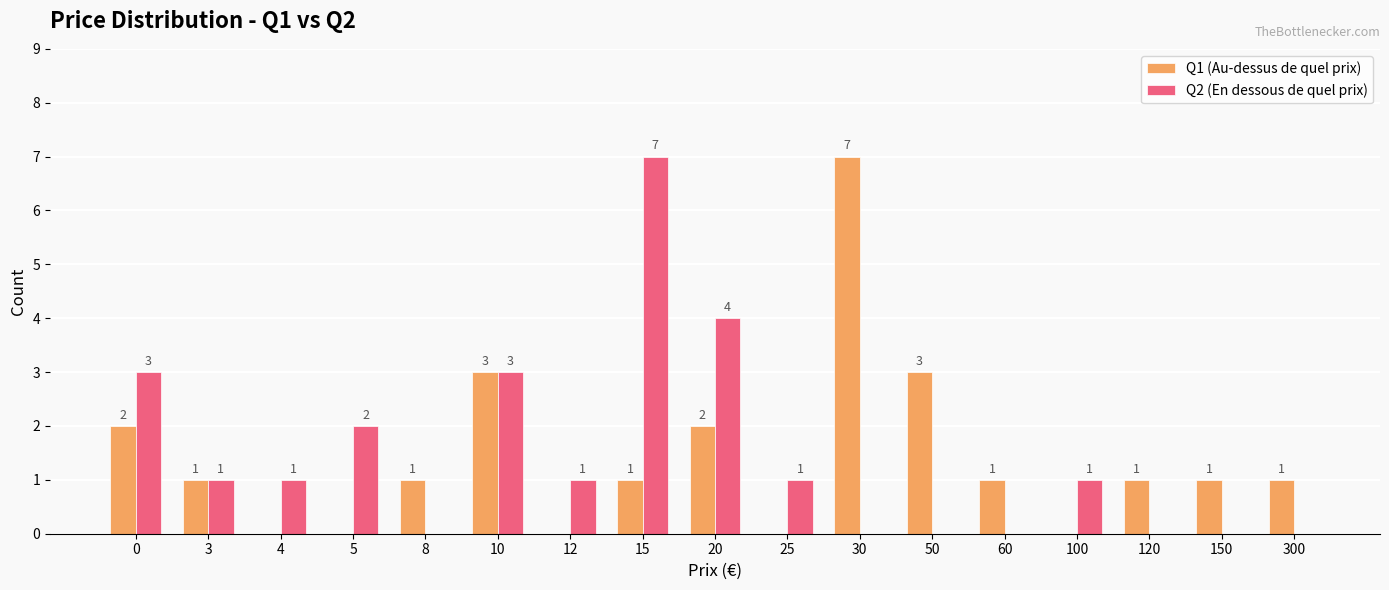

Does the chart contain stacked bars?

No